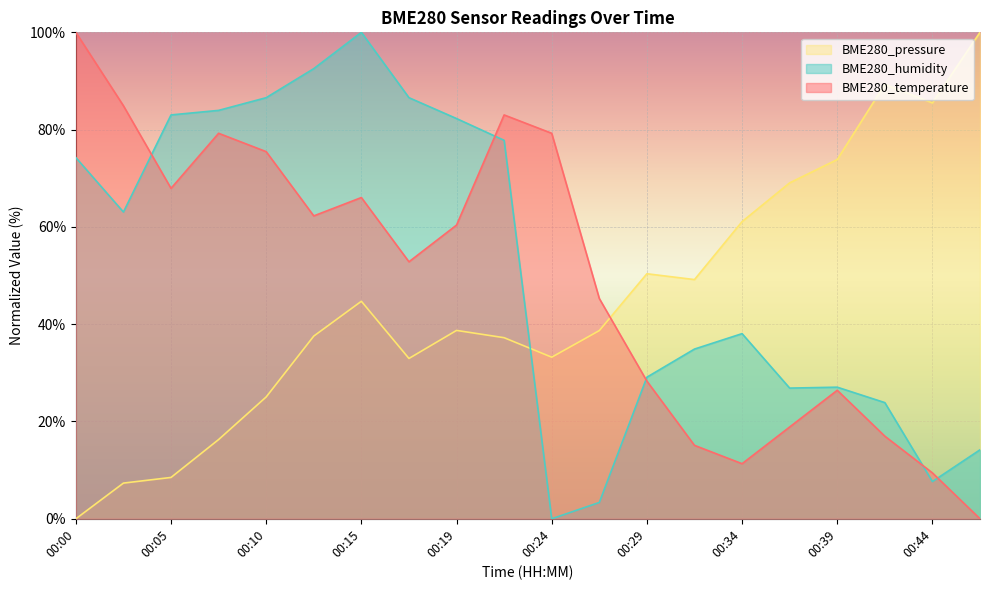

Reading left to right, list all the values displayed in this chart.

BME280_temperature: 00:00=100.0	00:02=84.9	00:05=67.9	00:07=79.2	00:10=75.5	00:12=62.3	00:15=66.0	00:17=52.8	00:19=60.4	00:22=83.0	00:24=79.2	00:27=45.3	00:29=28.3	00:32=15.1	00:34=11.3	00:37=18.9	00:39=26.4	00:42=17.0	00:44=9.4	00:47=0.0
BME280_humidity: 00:00=74.3	00:02=63.1	00:05=83.0	00:07=84.0	00:10=86.6	00:12=92.5	00:15=100.0	00:17=86.6	00:19=82.3	00:22=77.8	00:24=0.0	00:27=3.4	00:29=29.1	00:32=34.9	00:34=38.1	00:37=26.9	00:39=27.1	00:42=23.9	00:44=7.6	00:47=14.2
BME280_pressure: 00:00=0.0	00:02=7.3	00:05=8.5	00:07=16.3	00:10=25.0	00:12=37.6	00:15=44.7	00:17=33.0	00:19=38.7	00:22=37.2	00:24=33.2	00:27=38.7	00:29=50.4	00:32=49.2	00:34=61.1	00:37=69.1	00:39=73.8	00:42=89.3	00:44=85.5	00:47=100.0